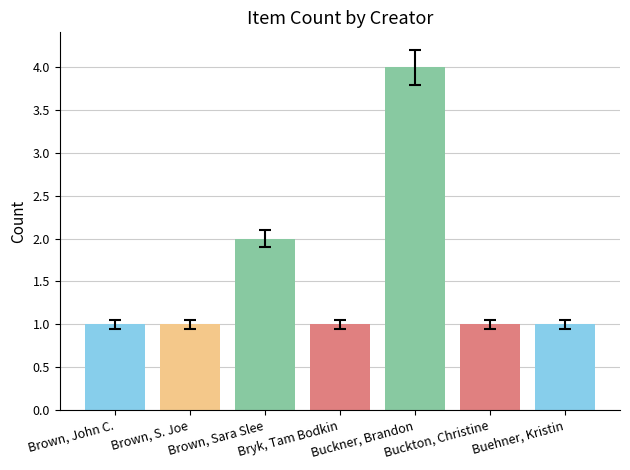

What is the label of the 3rd bar from the left?

Brown, Sara Slee